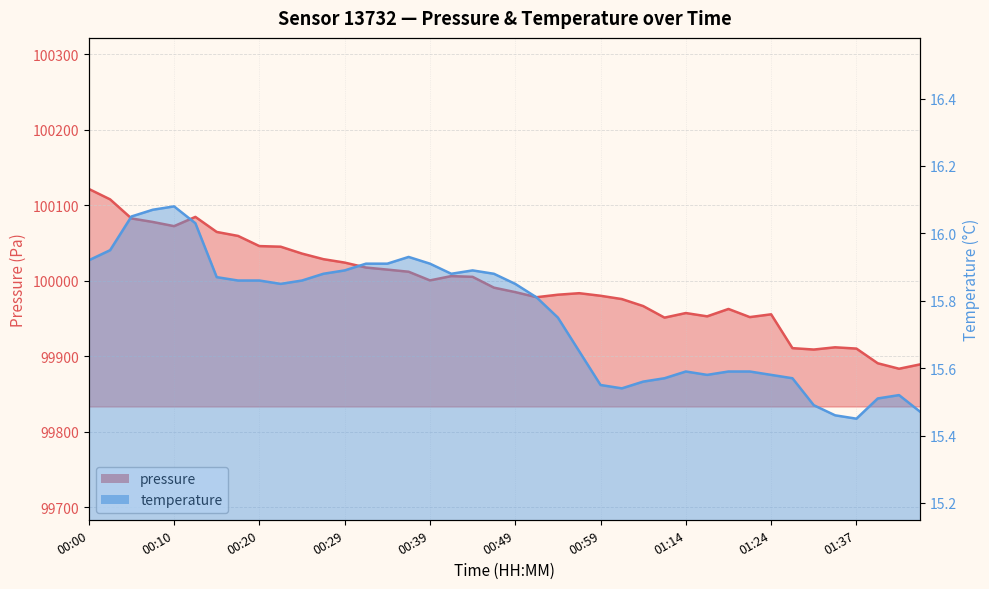

Reading left to right, transcribe all the data shown in this chart.

pressure: 100121.4	100107.6	100082.3	100077.7	100072.1	100084.4	100064.4	100059.2	100045.7	100044.9	100035.8	100028.4	100023.9	100017.3	100014.6	100011.8	100000.3	100006.0	100005.0	99990.7	99984.8	99978.0	99981.3	99983.3	99979.9	99975.6	99966.3	99951.0	99957.1	99952.7	99962.5	99951.7	99955.4	99910.6	99908.7	99911.7	99910.0	99890.6	99883.3	99889.2
temperature: 15.9	15.9	16.1	16.1	16.1	16.0	15.9	15.9	15.9	15.8	15.9	15.9	15.9	15.9	15.9	15.9	15.9	15.9	15.9	15.9	15.8	15.8	15.8	15.7	15.6	15.5	15.6	15.6	15.6	15.6	15.6	15.6	15.6	15.6	15.5	15.5	15.4	15.5	15.5	15.5